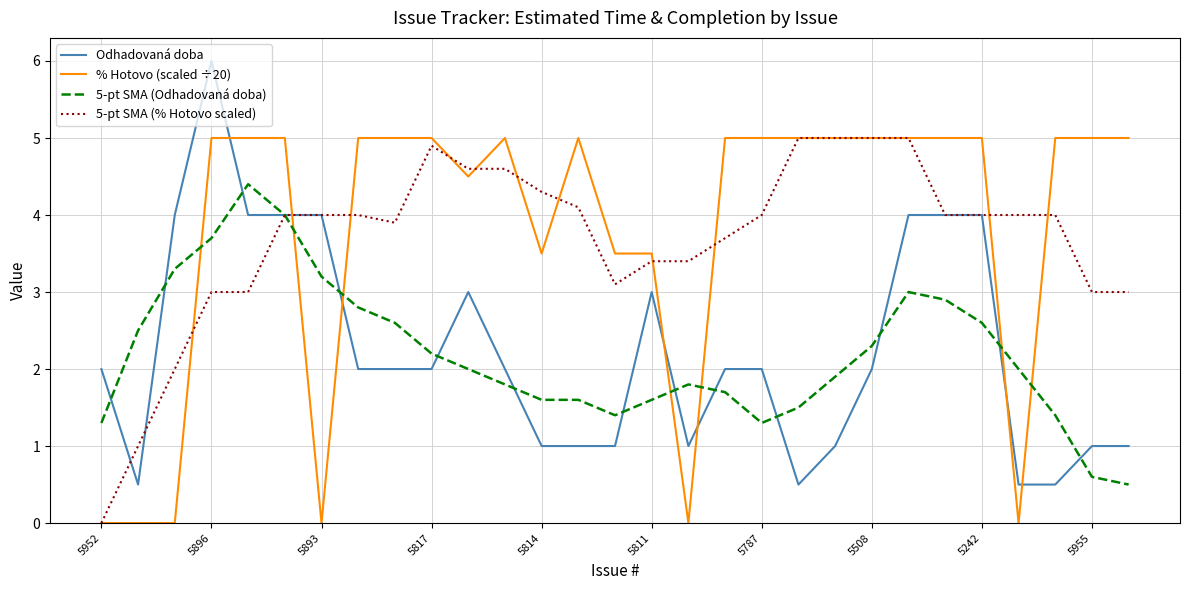

Which series has the widest spread of values?

Odhadovaná doba